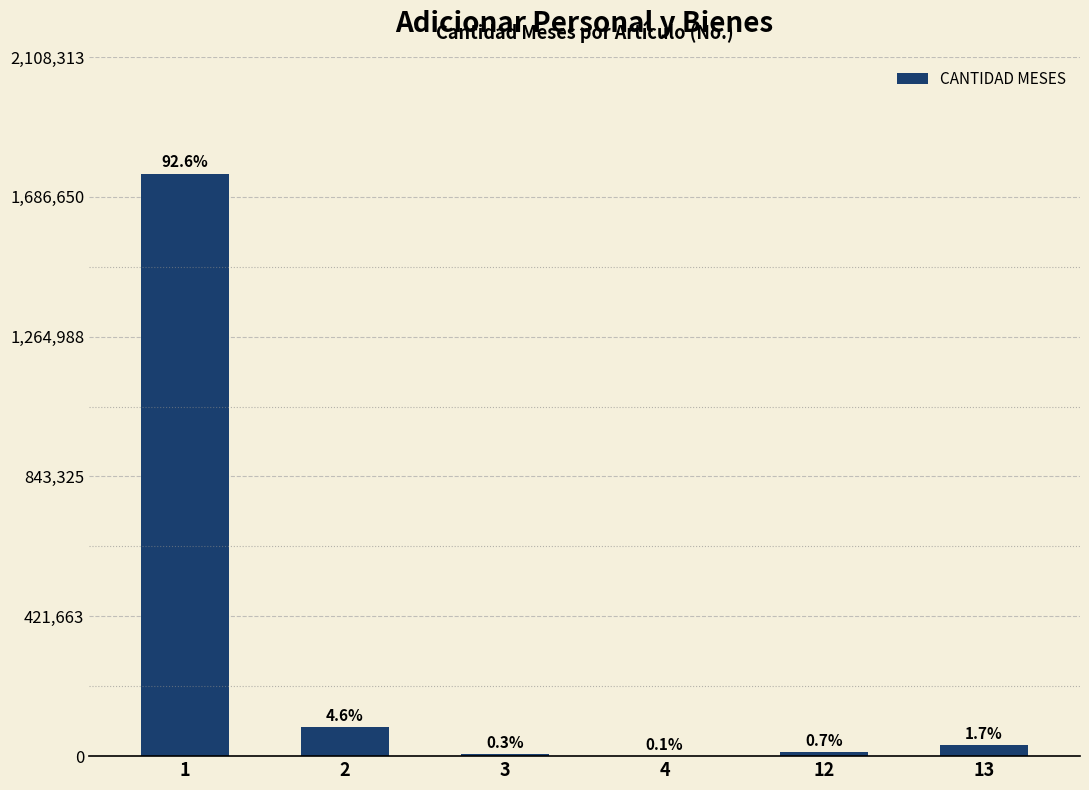

How many values are below 33037?

3